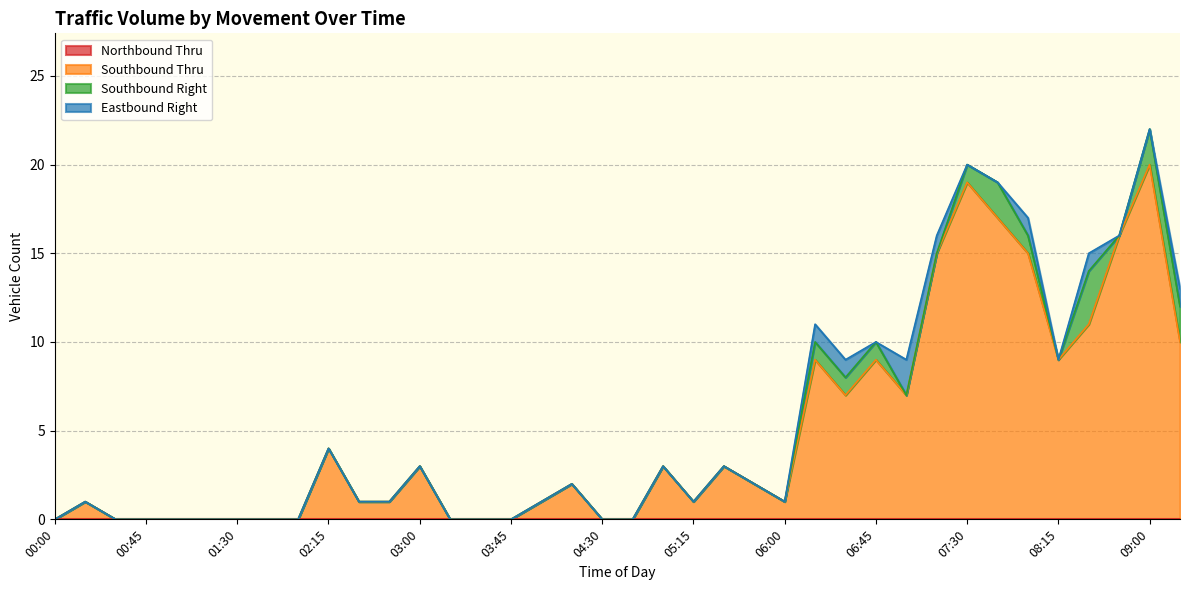

Is it true that Southbound Right equals 0 at 04:15?

True